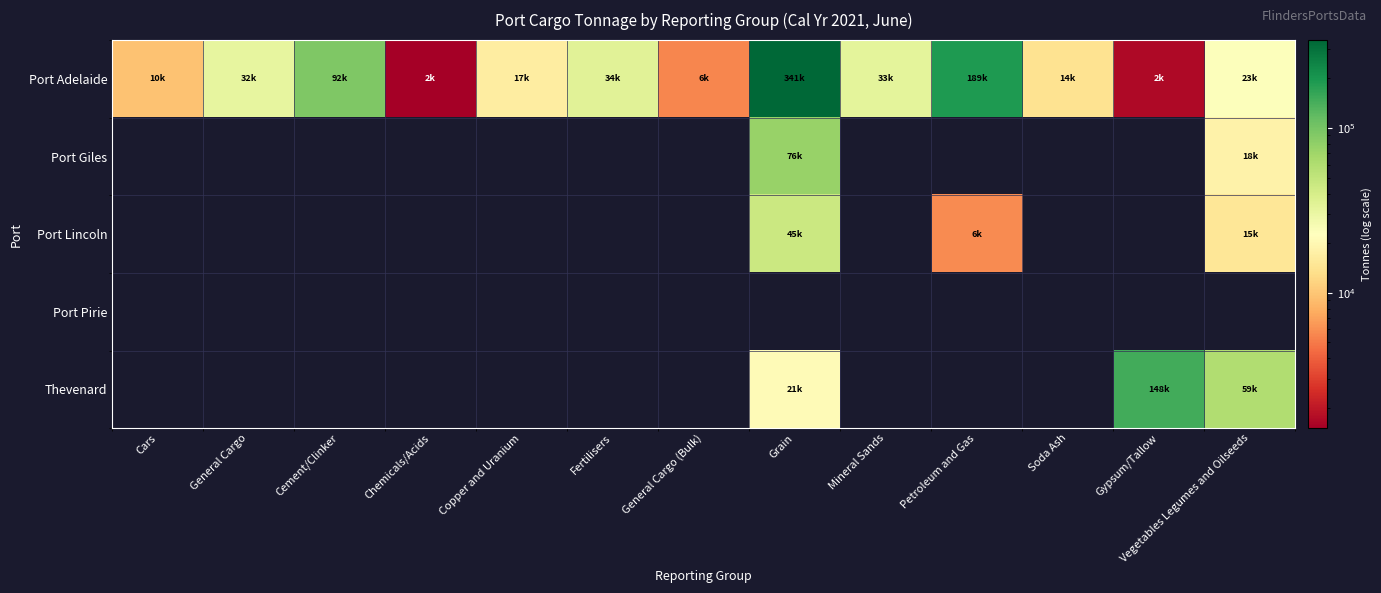

Which series changed the most between Fertilisers and Grain?

Port Adelaide